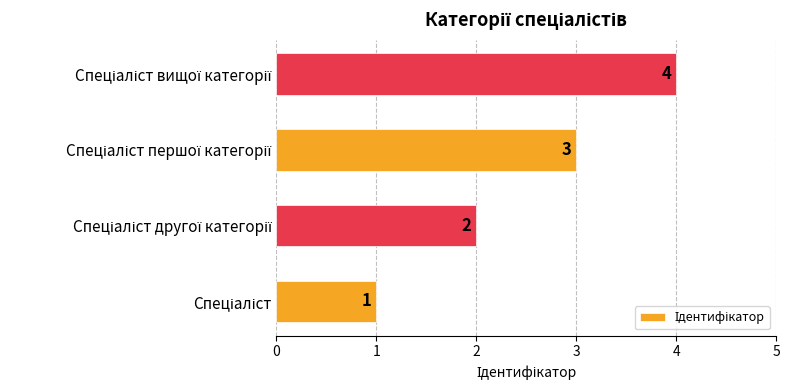

How many values are between 2 and 4?

3